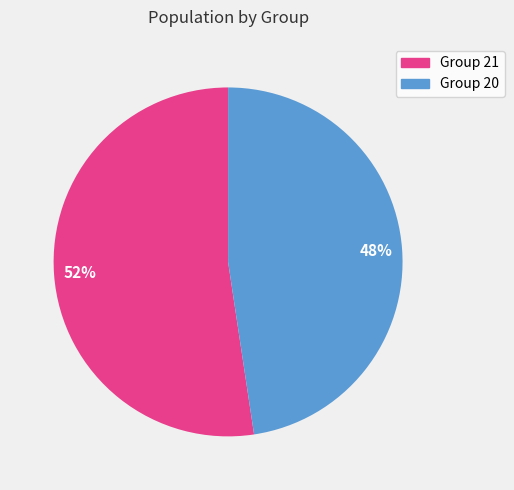

Is there a majority slice in this chart?

Yes